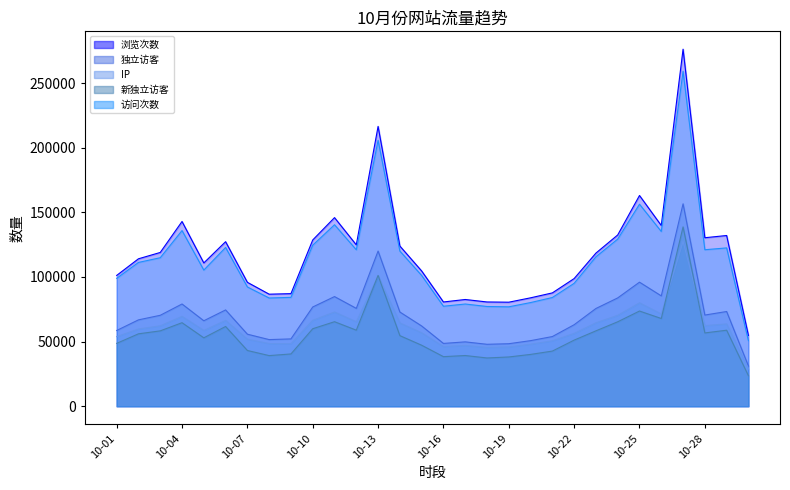

Reading left to right, what are all the values shown in this chart?

浏览次数: 101183	114053	118952	142908	110850	127283	95859	86674	87098	128615	145895	124830	216460	123926	104637	80655	82576	80660	80483	83867	87676	98760	118463	132492	163012	139801	276162	130349	132063	54812
独立访客: 58586	66818	70351	79090	66129	74497	55741	51554	52086	76772	84825	75707	120053	72885	62096	48590	49796	47924	48365	50742	53909	63052	75611	83797	95975	85369	156577	70538	73275	31172
IP: 53867	59724	62220	69503	58626	66388	51858	48490	48368	66481	72869	65351	100868	64428	56802	46166	47048	45515	45862	48001	50618	56327	64564	70320	79975	71385	127503	62377	63657	28829
新独立访客: 48631	56020	58304	64621	52932	61694	43139	39177	40452	59955	65395	58844	101190	54618	47201	38362	39235	37348	38121	40094	42667	51153	58319	65330	73647	67874	138716	56716	58807	23606
访问次数: 98945	111236	114870	135873	105313	122791	92276	83720	84226	124578	140377	121033	205684	120021	101159	77347	79074	77157	76903	80194	84102	95084	115589	129288	156260	135176	259020	121058	122469	50725